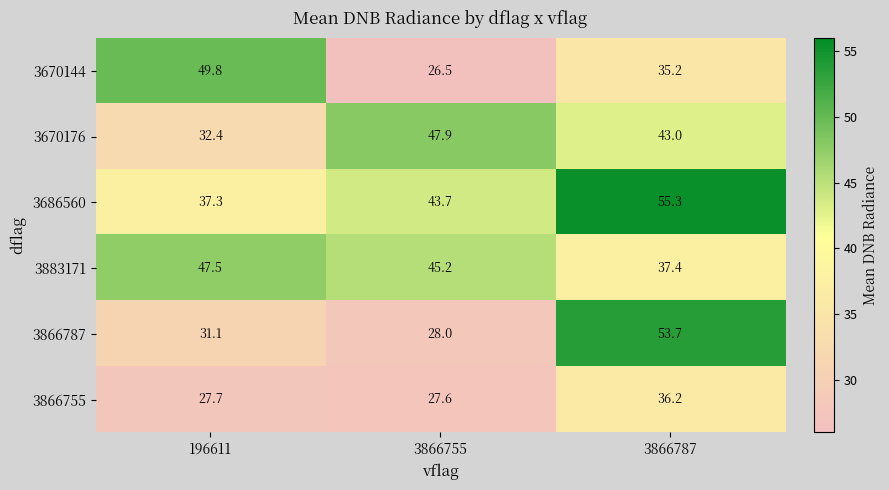

At how many categories does at least one series exceed 44?

3